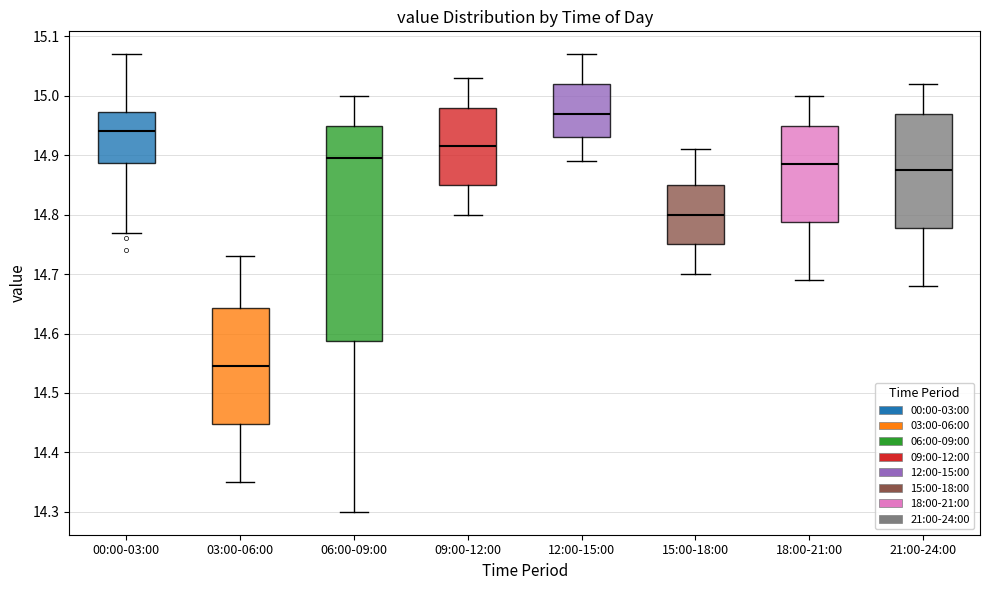

Where is the lower edge of the box for 12:00-15:00 on the y-axis? The values are not printed on the chart, so give them approximately, as read against the axis.

14.93